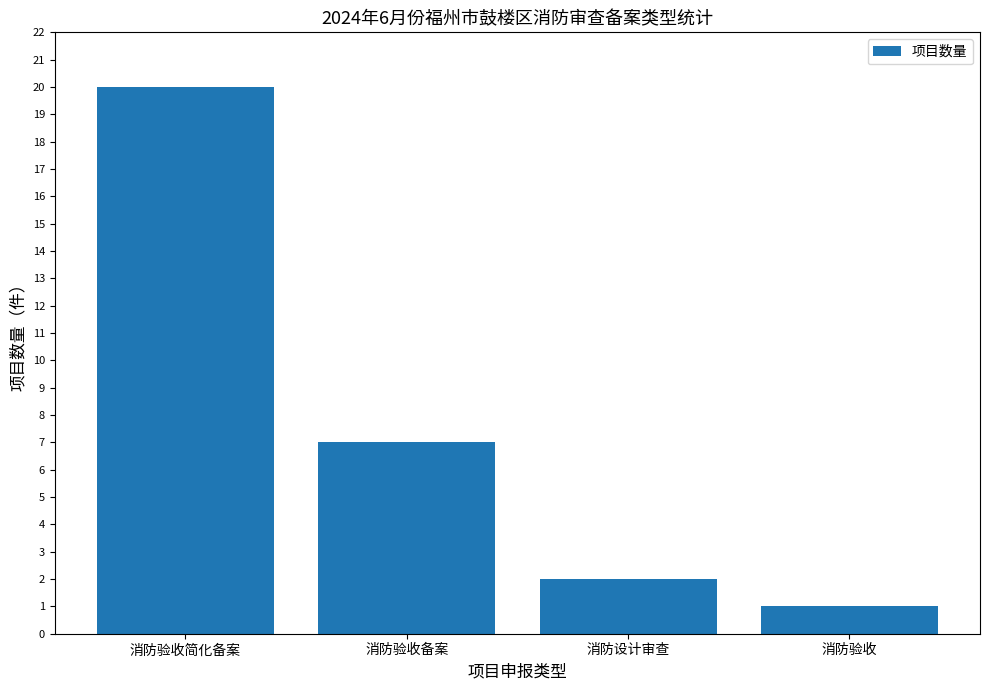

What is the label of the 2nd bar from the right?

消防设计审查